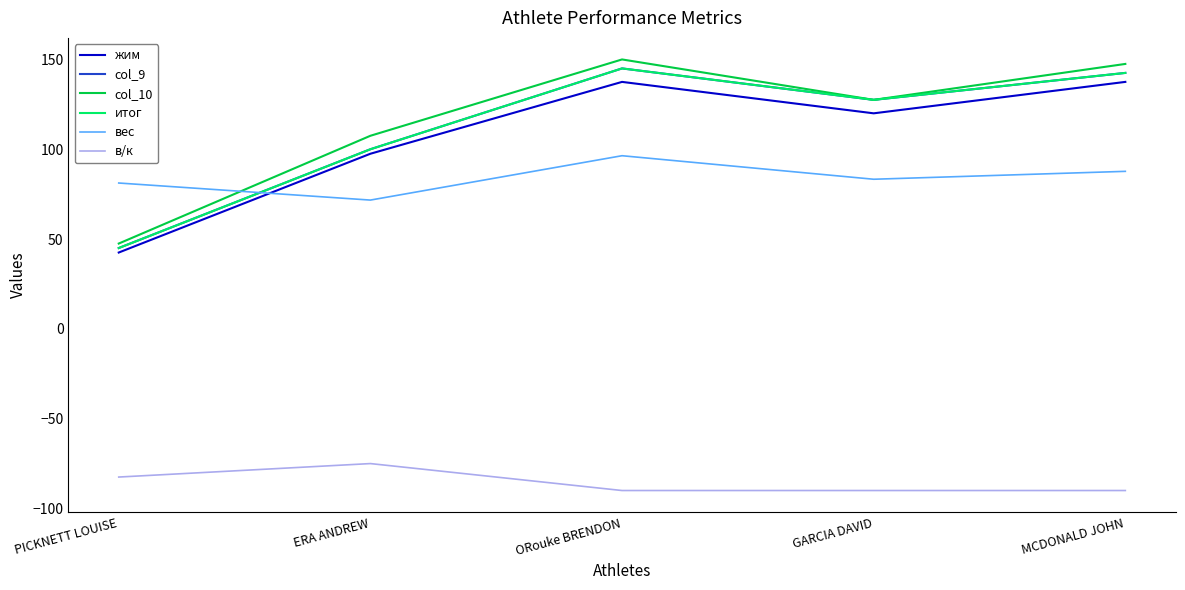

Is this an area chart (filled region under the line)?

No